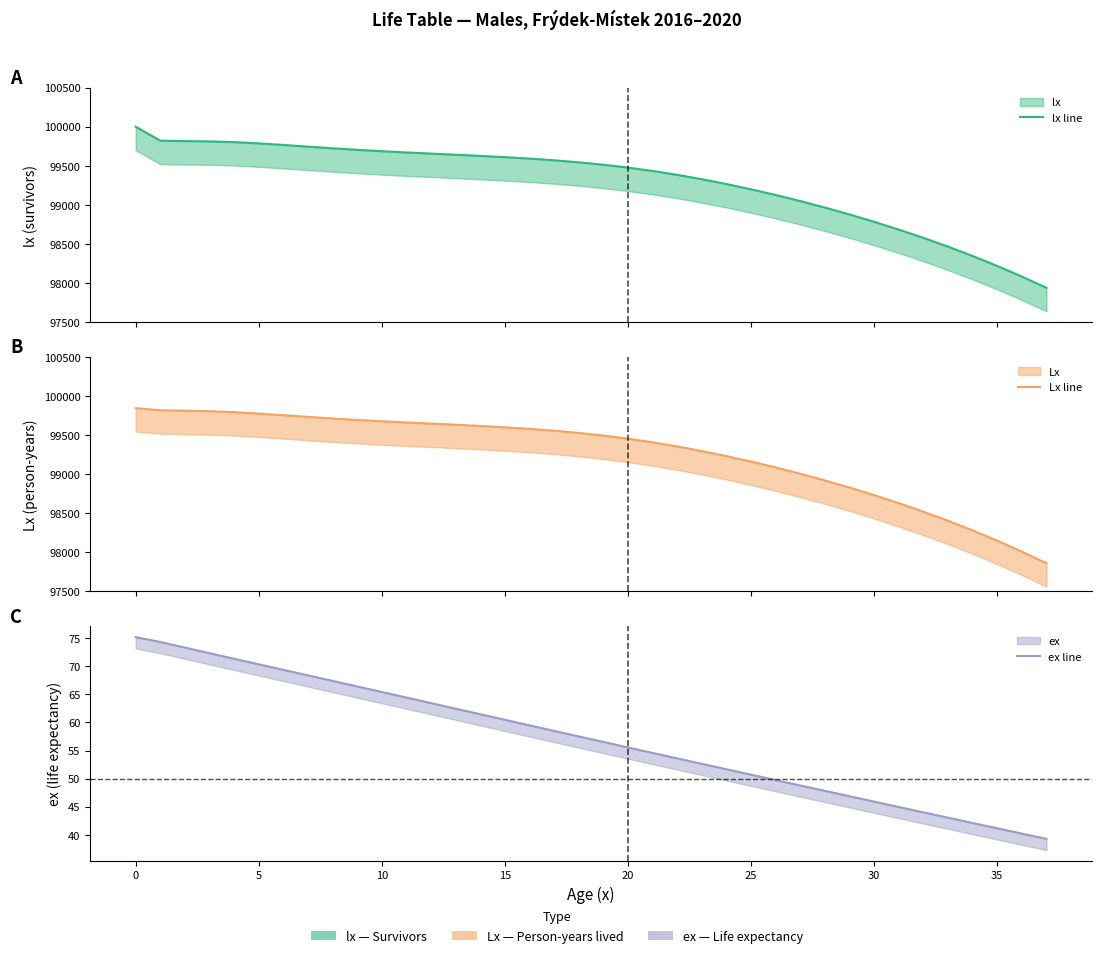

Which has a higher value, 32 or 31?

31